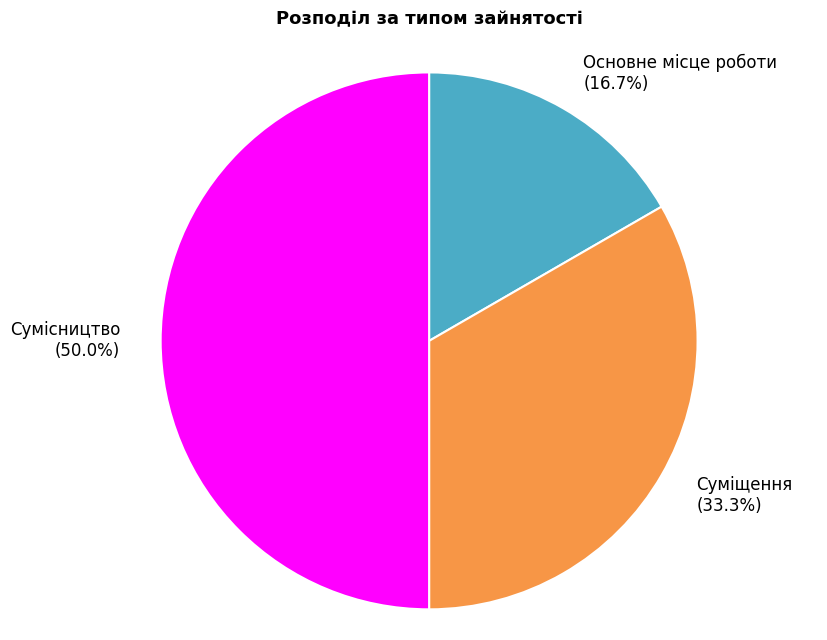

What is the smallest slice in the pie chart?

Основне місце роботи